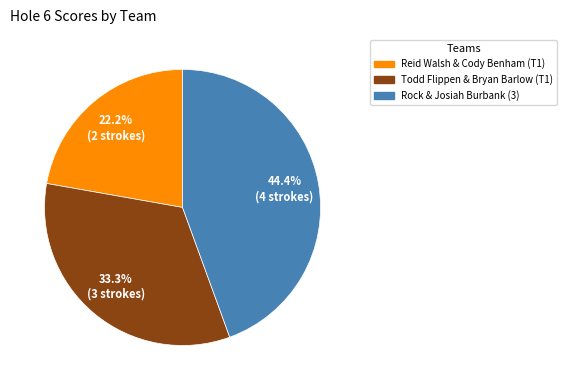

Rank the categories by value from highest to lowest.

Rock & Josiah Burbank (3), Todd Flippen & Bryan Barlow (T1), Reid Walsh & Cody Benham (T1)